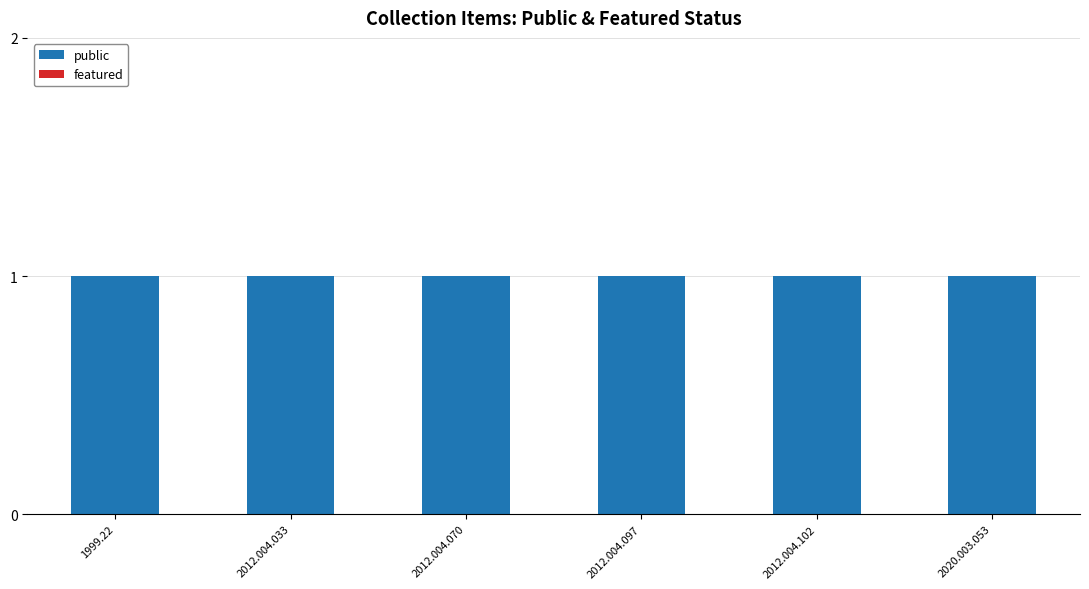

Which has a higher value, 2020.003.053 or 2012.004.070?

2020.003.053